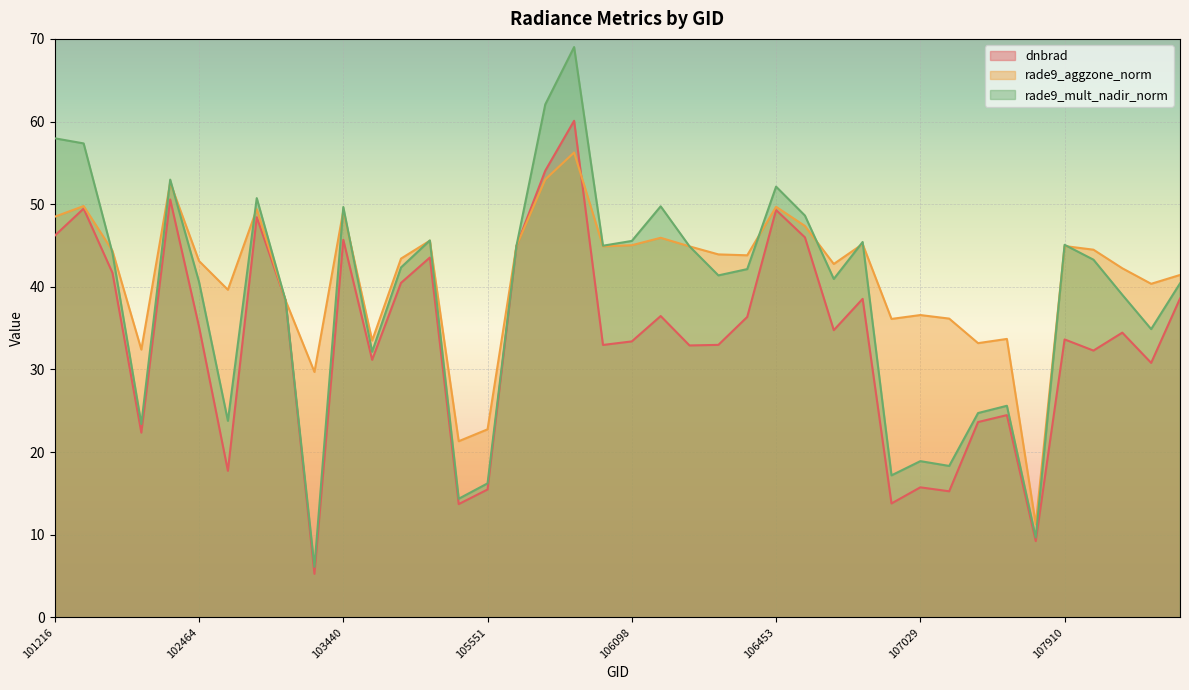

What is the total value across all series at 106085?

169.1